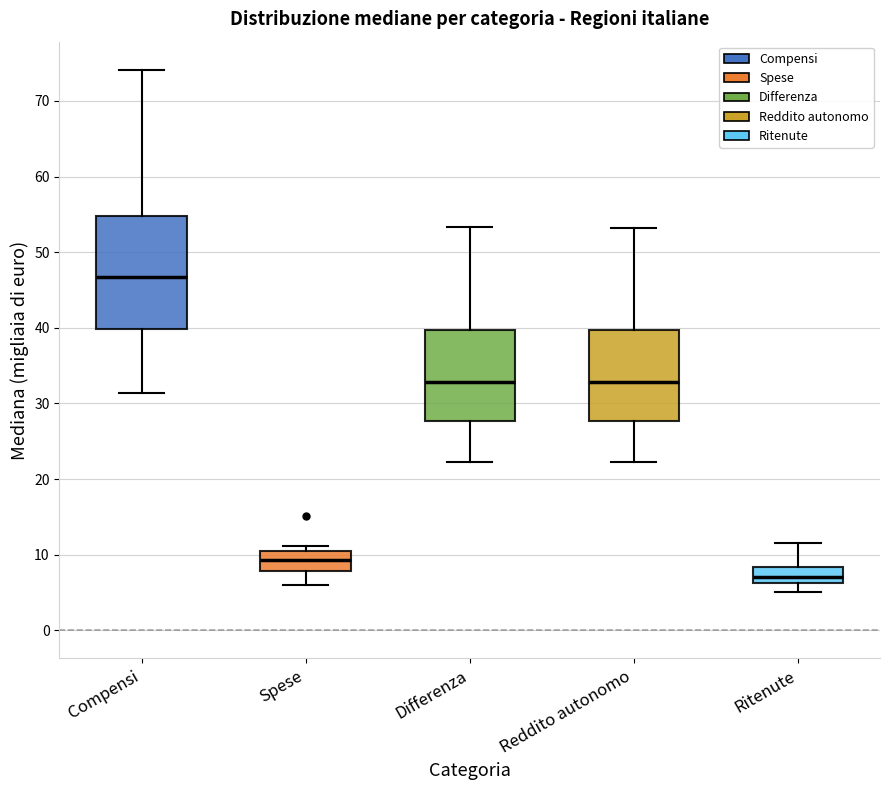

Which box has the highest median line?

Compensi